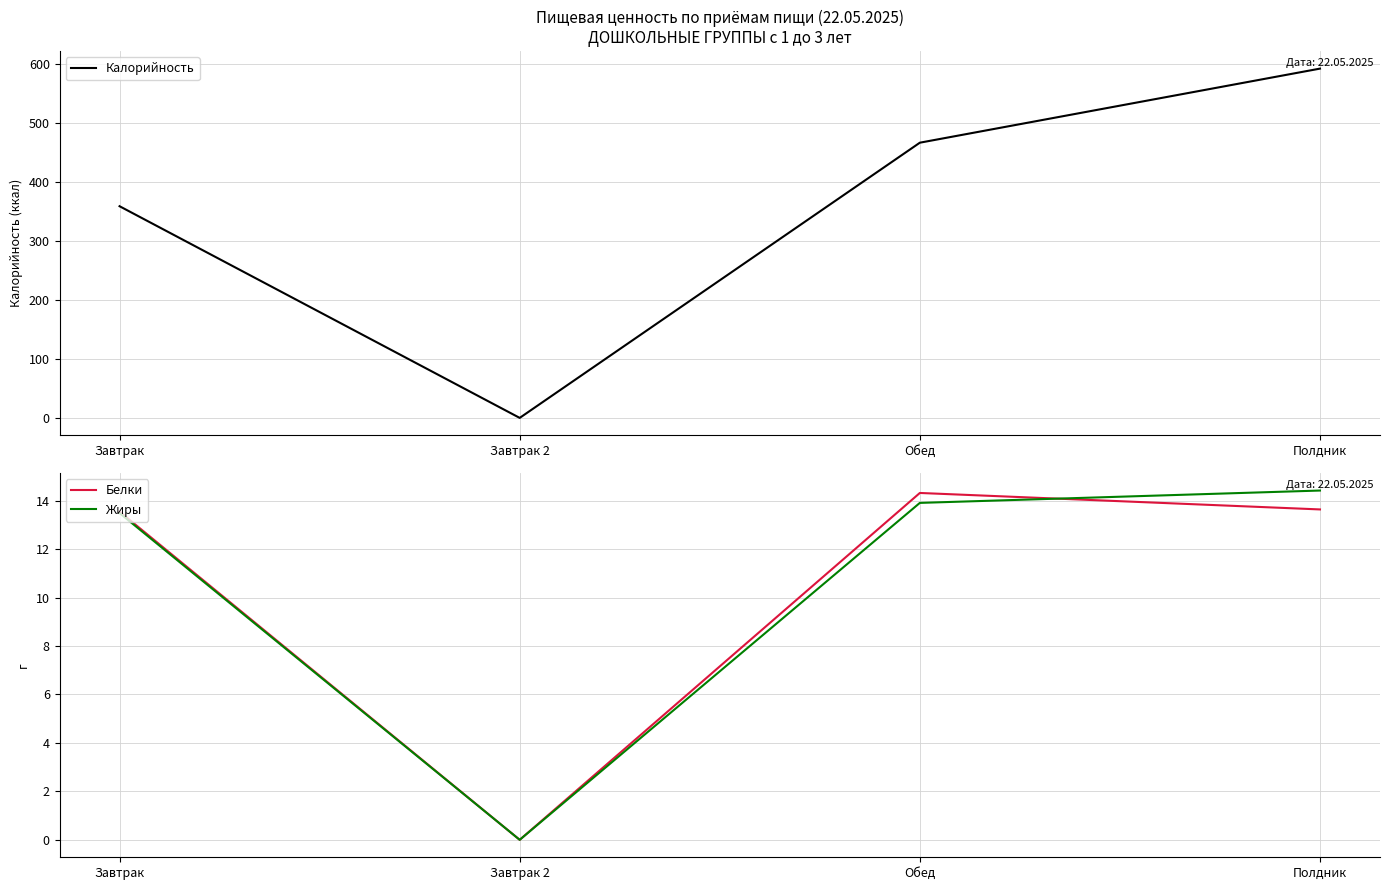

Rank the series at Завтрак 2 from lowest to highest value.

Калорийность, Белки, Жиры